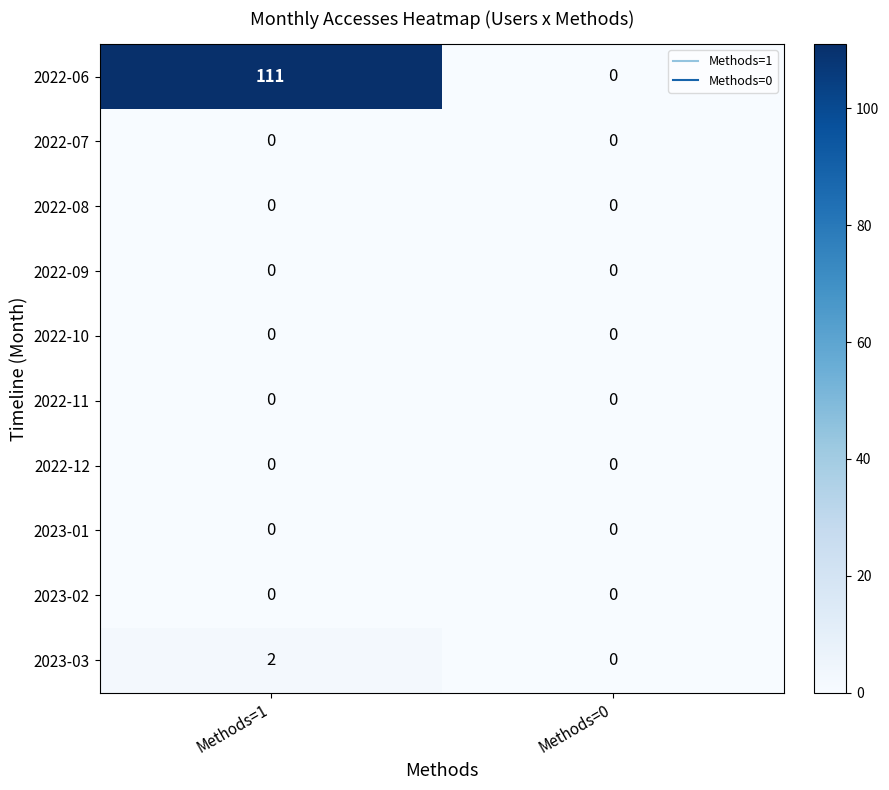

Reading right to left, list all the values displayed in this chart.

2022-06: 0	111
2022-07: 0	0
2022-08: 0	0
2022-09: 0	0
2022-10: 0	0
2022-11: 0	0
2022-12: 0	0
2023-01: 0	0
2023-02: 0	0
2023-03: 0	2